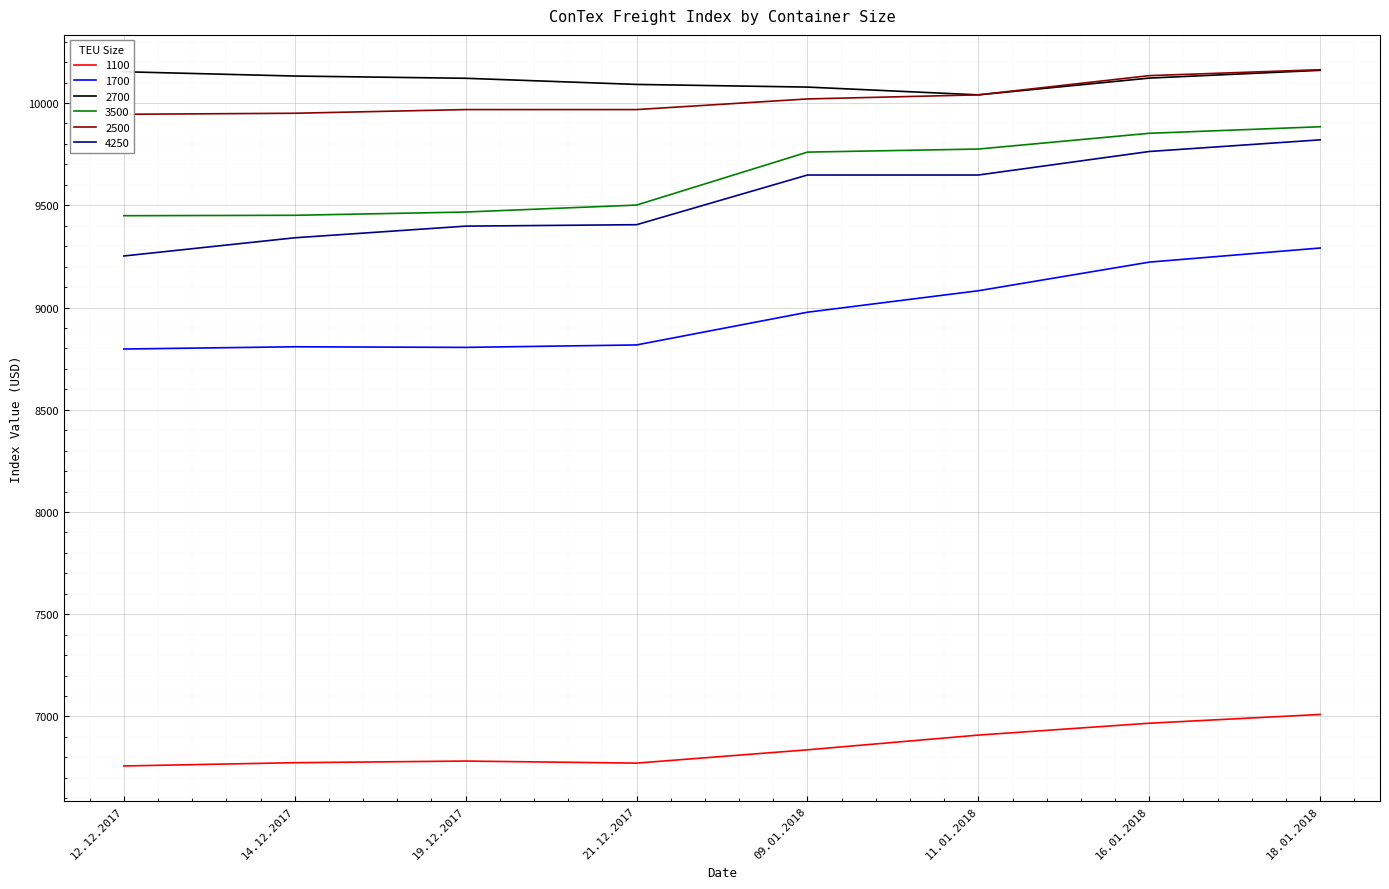

At which label does 1700 reach its minimum?

12.12.2017